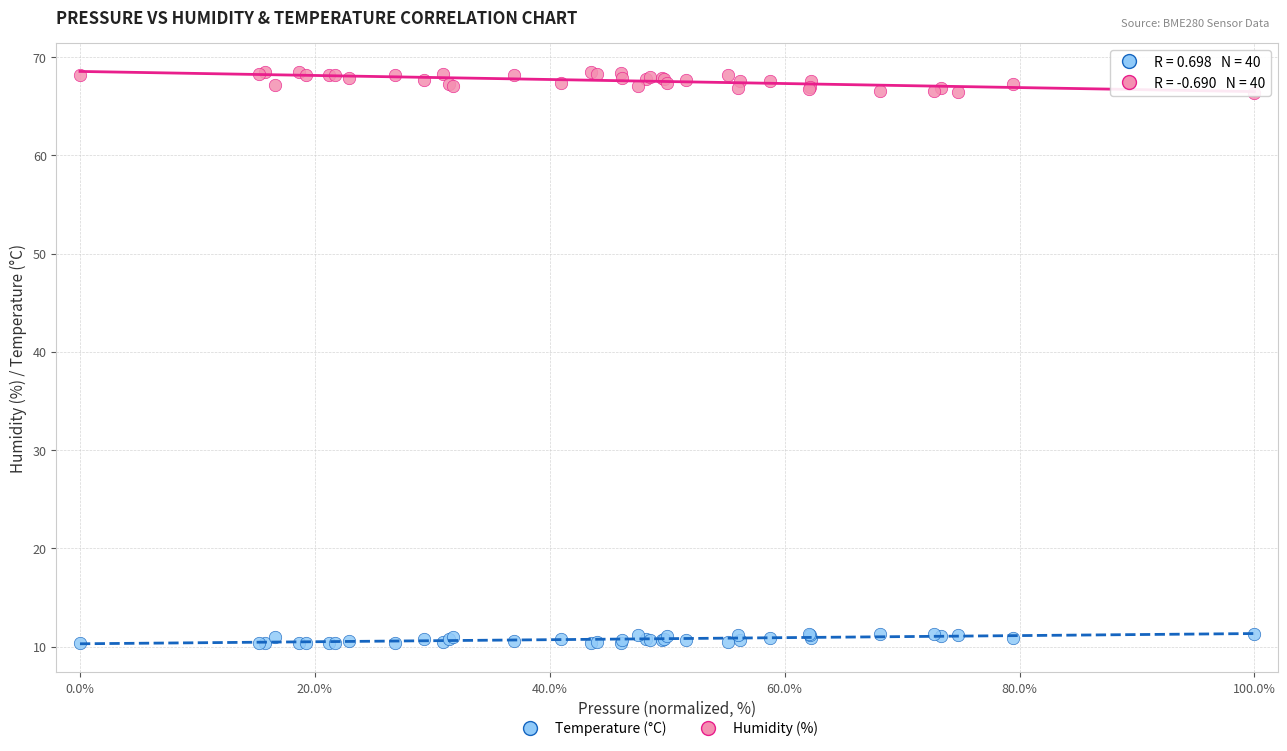

Which series reaches the minimum Y coordinate?

Temperature (°C)